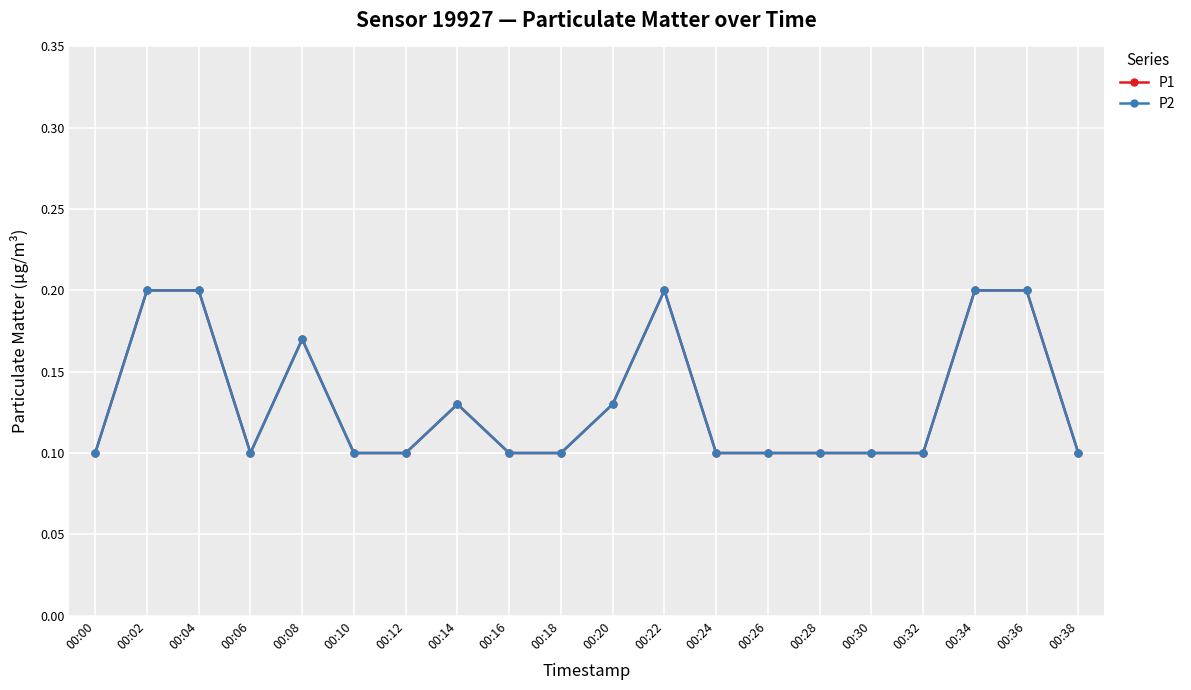

True or false: P1 has more than 1 interior local peaks.

True